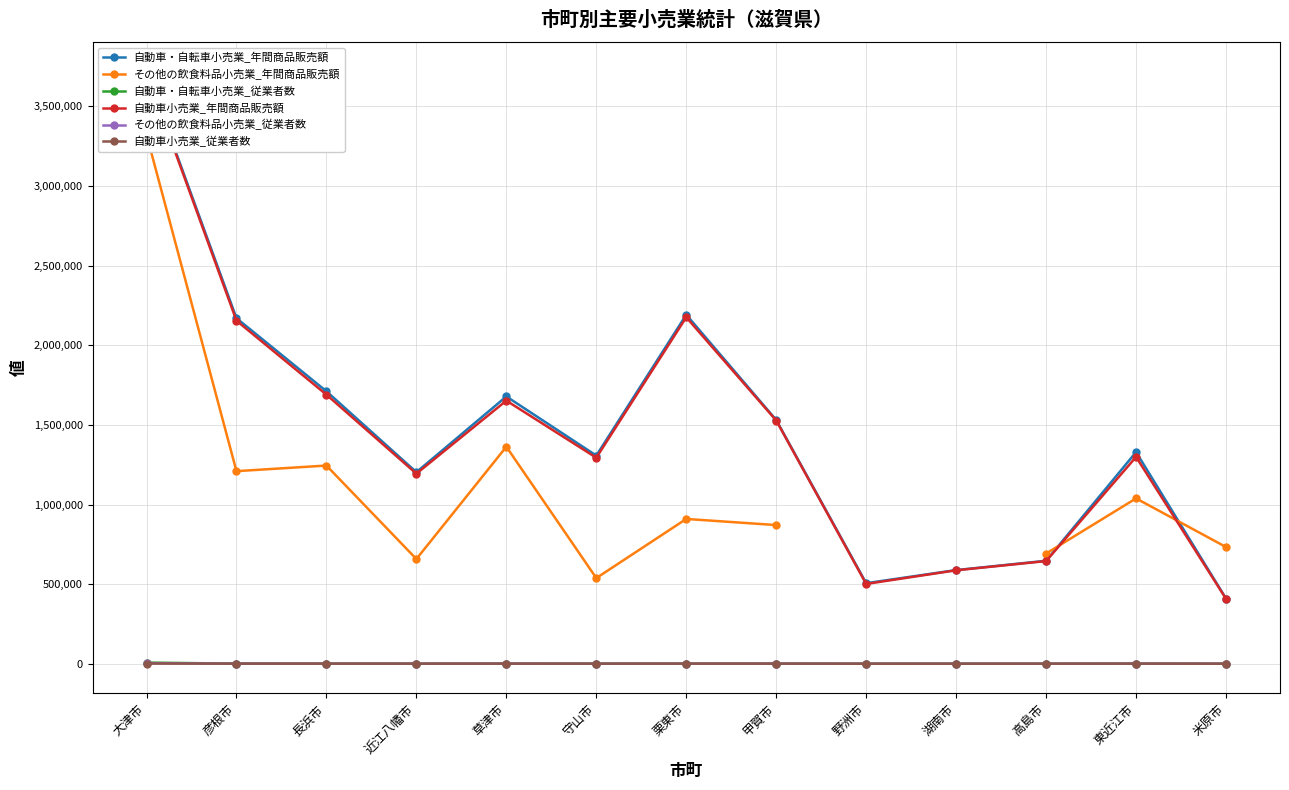

What is the total value across all series at 栗東市?

5279552.0